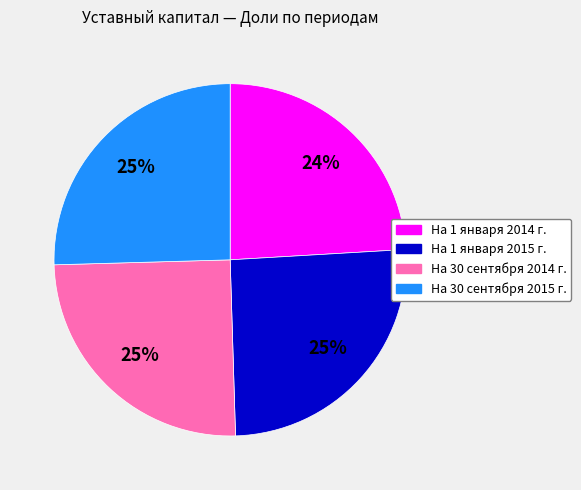

Is the sum of На 1 января 2015 г. and На 30 сентября 2015 г. greater than half?

Yes